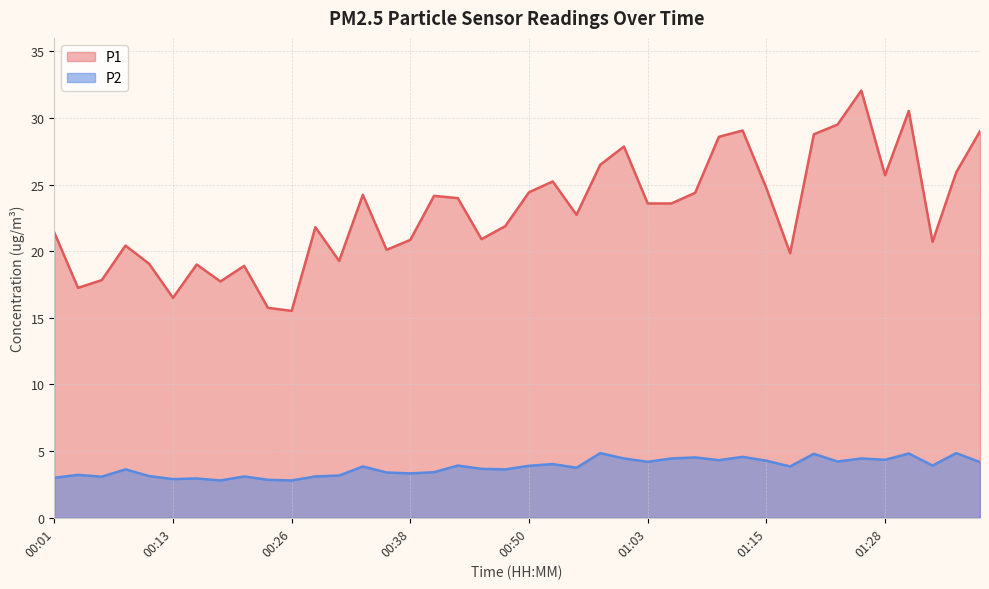

At which category does the chart reach its minimum across all series?

00:18